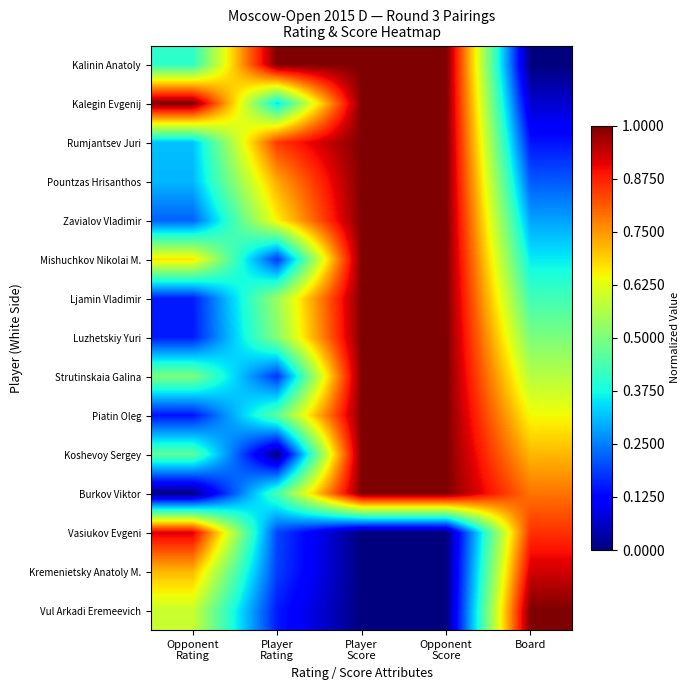

Which series changed the most between Opponent Rating and Opponent Score?

Burkov Viktor